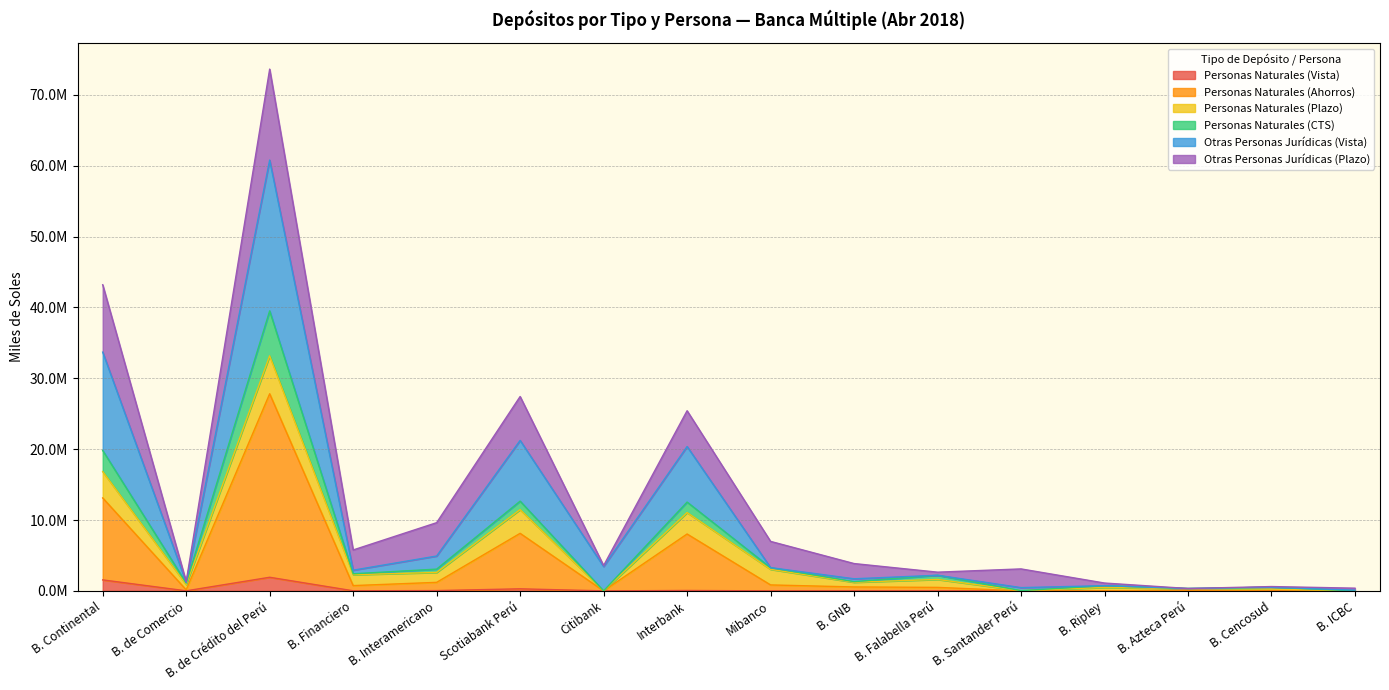

What is the label of the 9th point from the left?

Mibanco